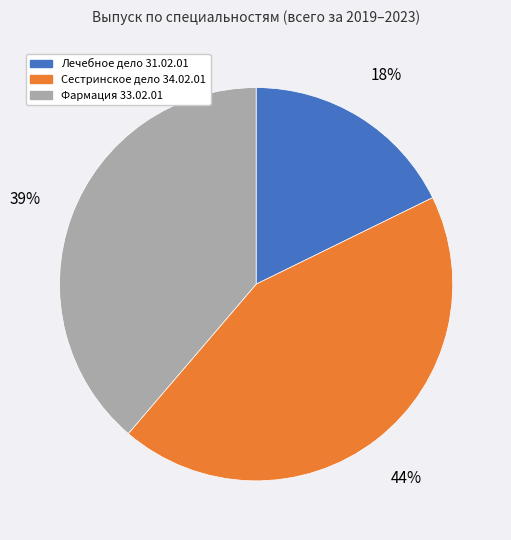

Between Сестринское дело 34.02.01 and Фармация 33.02.01, which is larger?

Сестринское дело 34.02.01